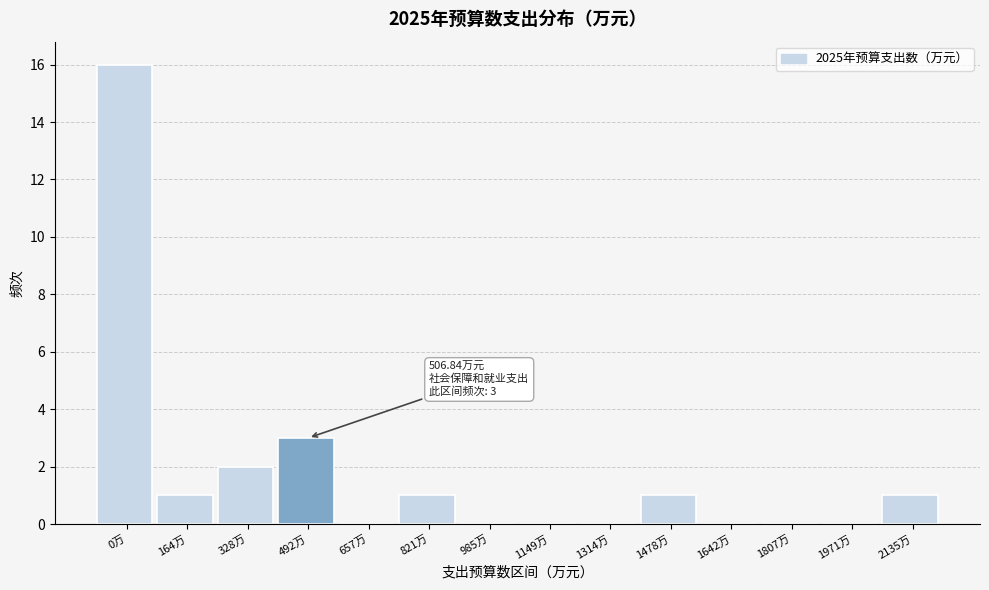

Reading left to right, what are all the values shown in this chart?

0万=16	164万=1	328万=2	492万=3	657万=0	821万=1	985万=0	1149万=0	1314万=0	1478万=1	1642万=0	1807万=0	1971万=0	2135万=1